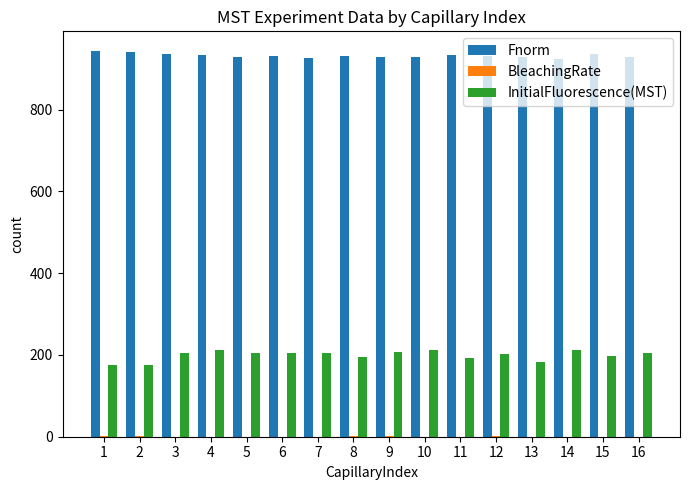

True or false: InitialFluorescence(MST) has a value of 55.8 at 15.

False